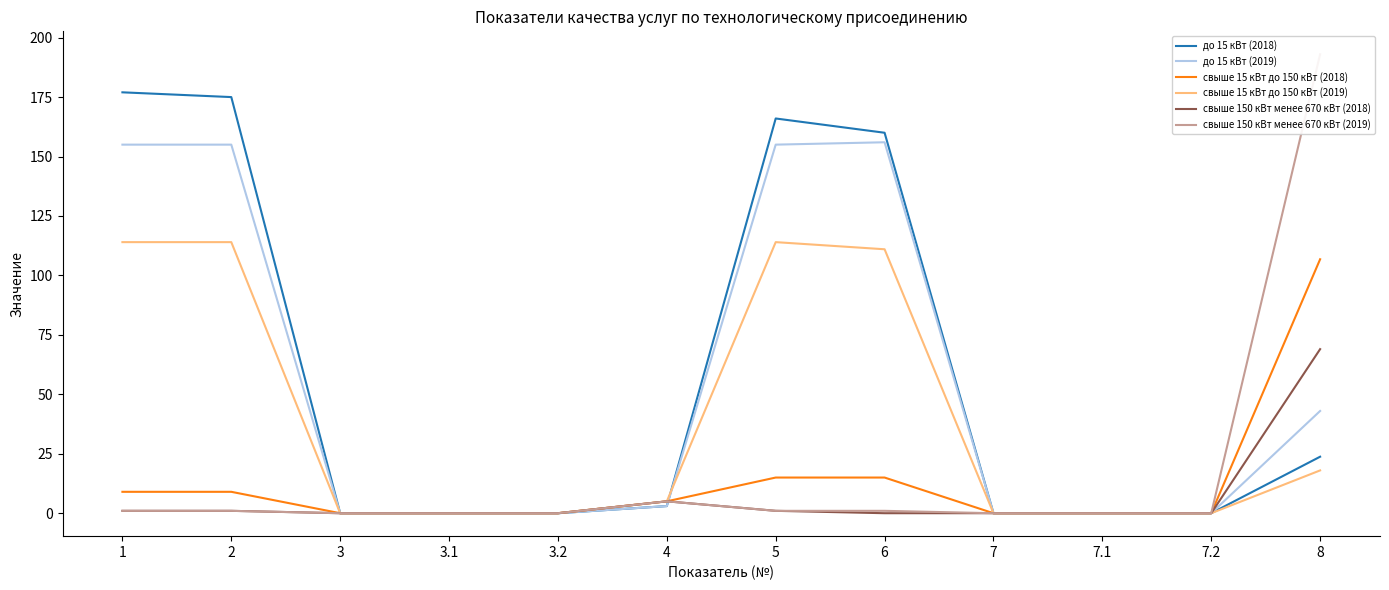

At how many categories does at least one series exceed 172?

3